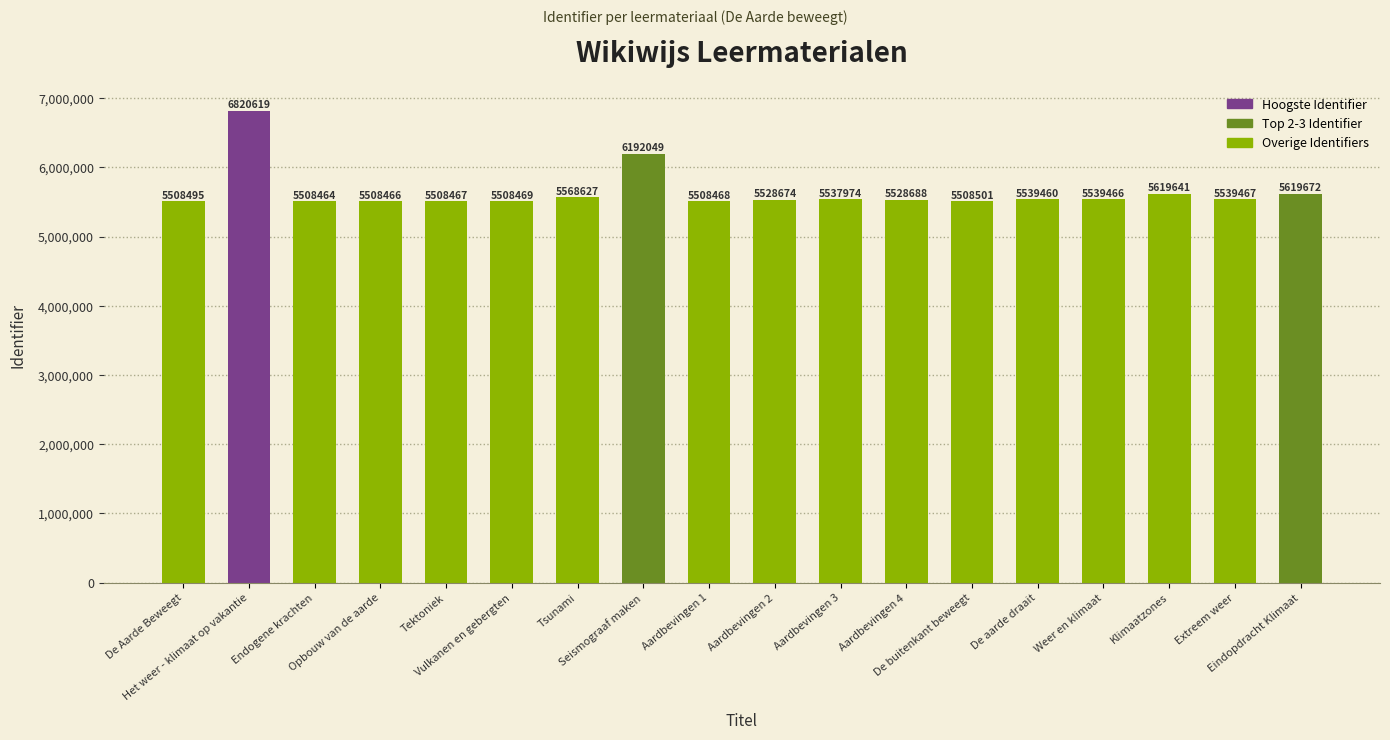

Reading right to left, what are all the values shown in this chart?

Eindopdracht Klimaat=5619672	Extreem weer=5539467	Klimaatzones=5619641	Weer en klimaat=5539466	De aarde draait=5539460	De buitenkant beweegt=5508501	Aardbevingen 4=5528688	Aardbevingen 3=5537974	Aardbevingen 2=5528674	Aardbevingen 1=5508468	Seismograaf maken=6192049	Tsunami=5568627	Vulkanen en gebergten=5508469	Tektoniek=5508467	Opbouw van de aarde=5508466	Endogene krachten=5508464	Het weer - klimaat op vakantie=6820619	De Aarde Beweegt=5508495